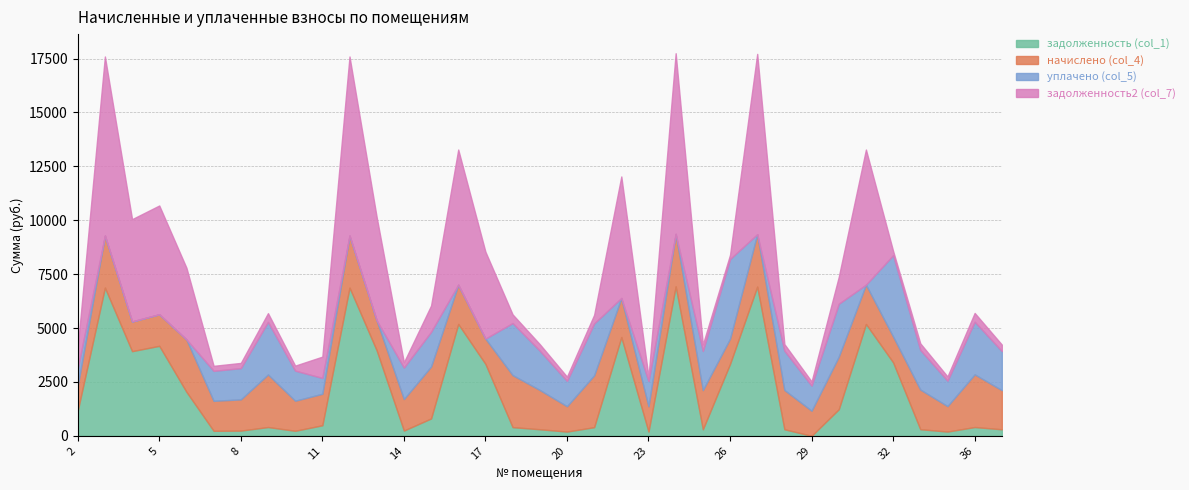

Rank the categories by задолженность (col_1) value from highest to lowest.

24, 27, 3, 12, 16, 31, 22, 5, 13, 4, 32, 17, 26, 6, 30, 2, 15, 11, 36, 9, 18, 21, 34, 19, 28, 25, 37, 14, 8, 10, 7, 35, 20, 23, 29